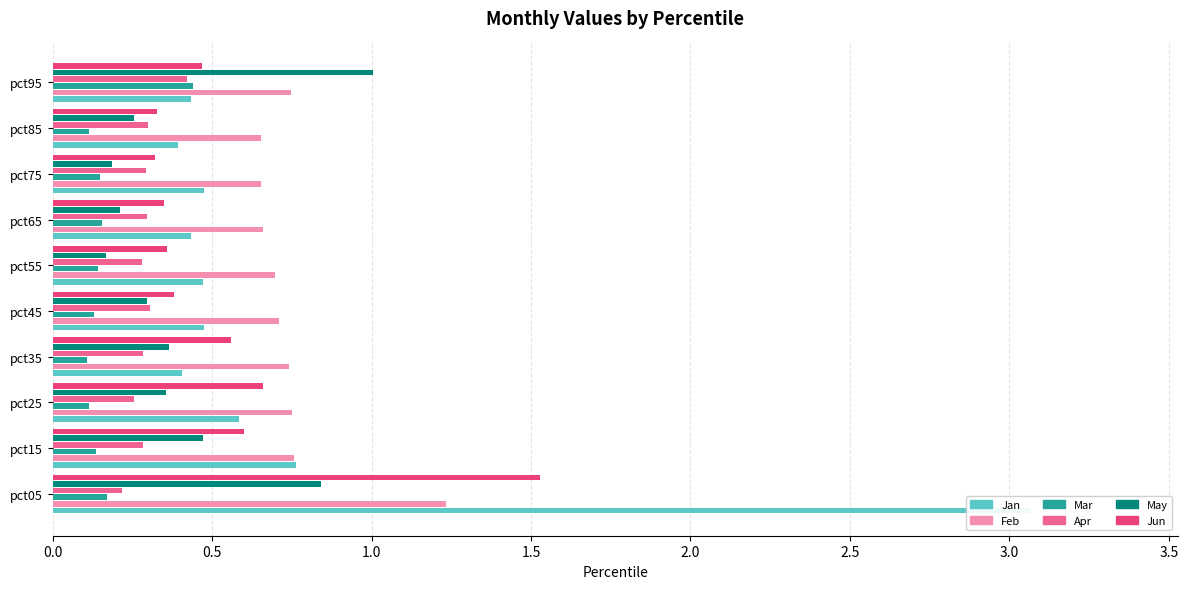

What is the difference between the highest and lowest values at pct35?

0.6